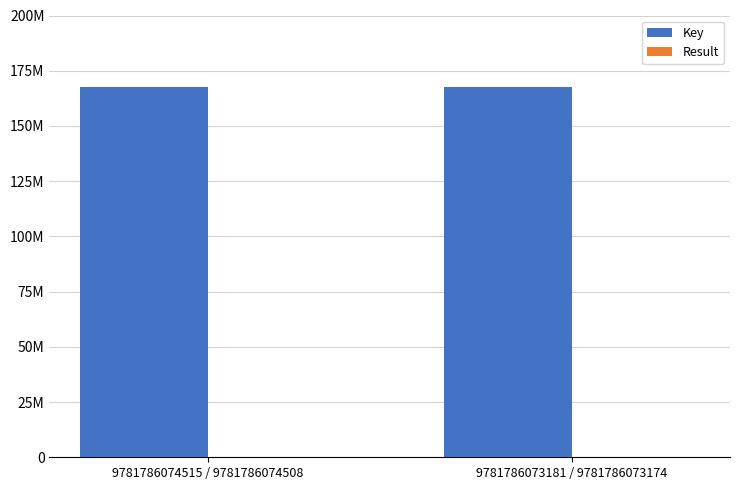

Which series has the widest spread of values?

Key